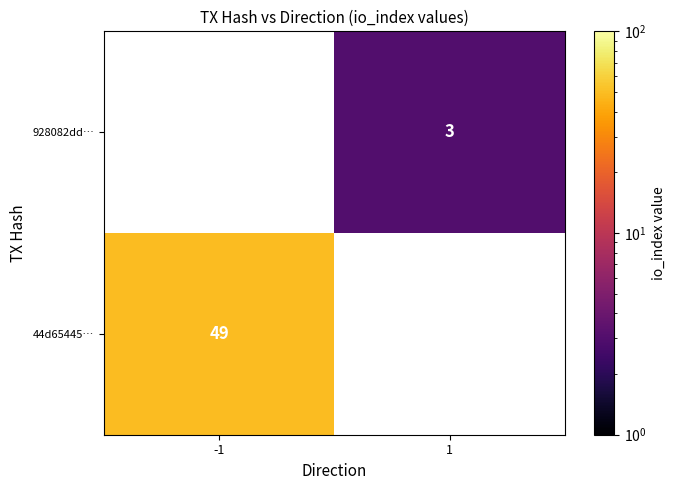

True or false: 44d65445… has a value of 12 at -1.

False